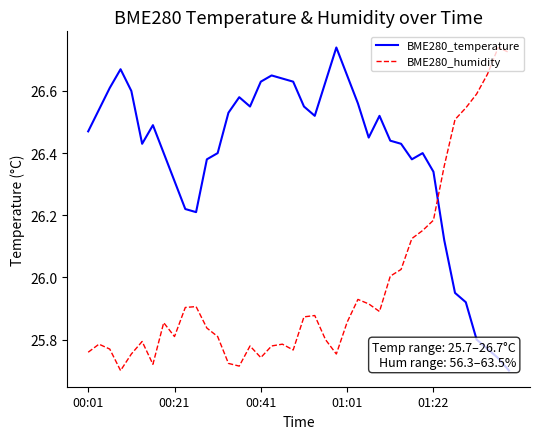

Which series has the largest total across all categories?

BME280_temperature